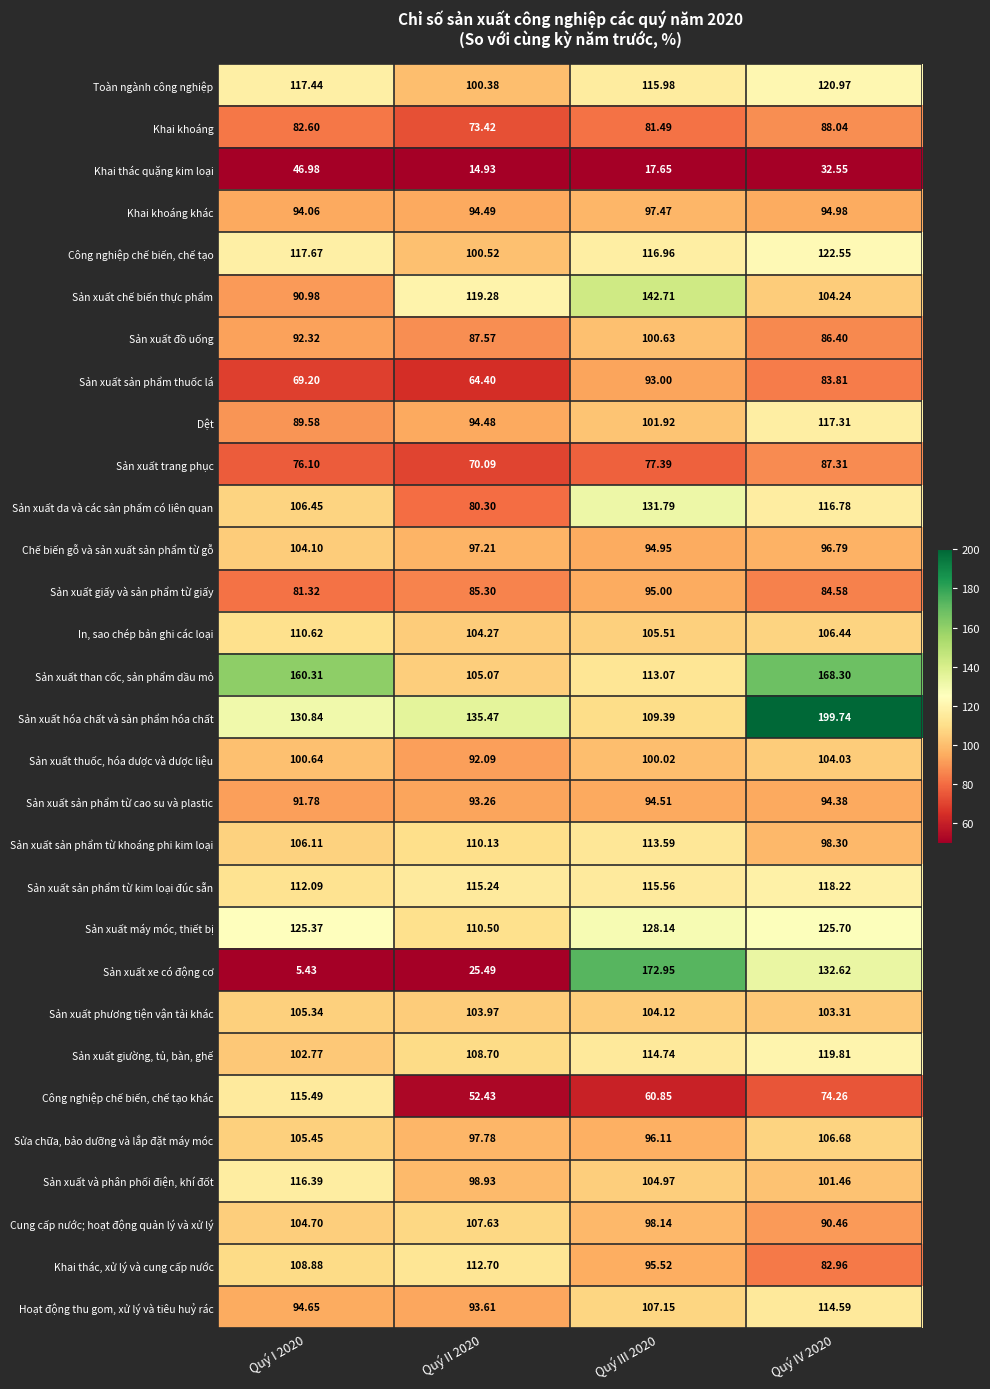

Which series has the largest total across all categories?

Sản xuất hóa chất và sản phẩm hóa chất